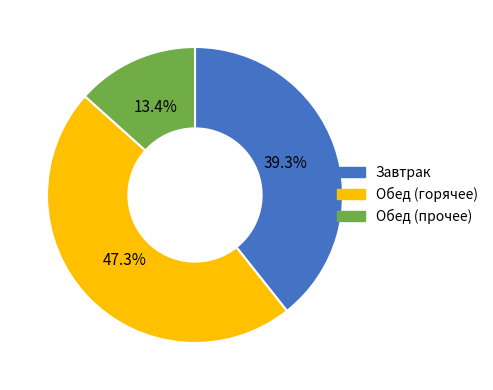

Is there any slice that represents more than half of the pie?

No